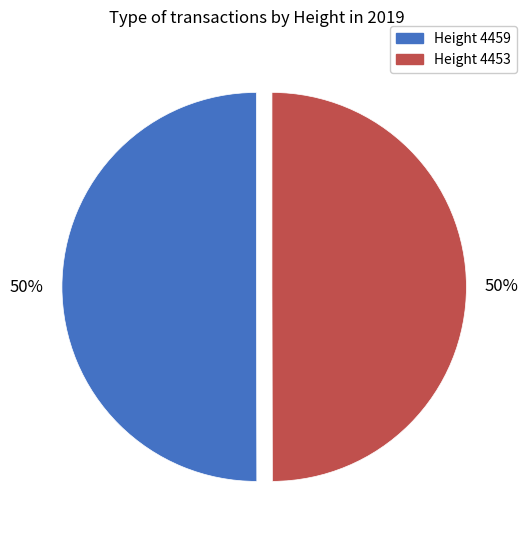

To the nearest percent, what is the average slice percentage?

50%